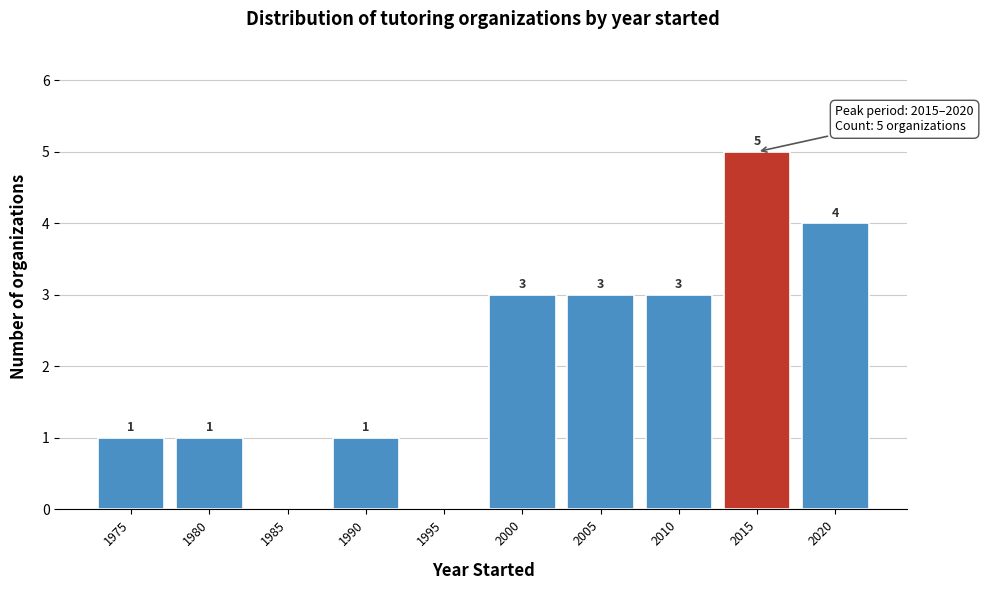

Reading right to left, list all the values displayed in this chart.

2020=4	2015=5	2010=3	2005=3	2000=3	1995=0	1990=1	1985=0	1980=1	1975=1